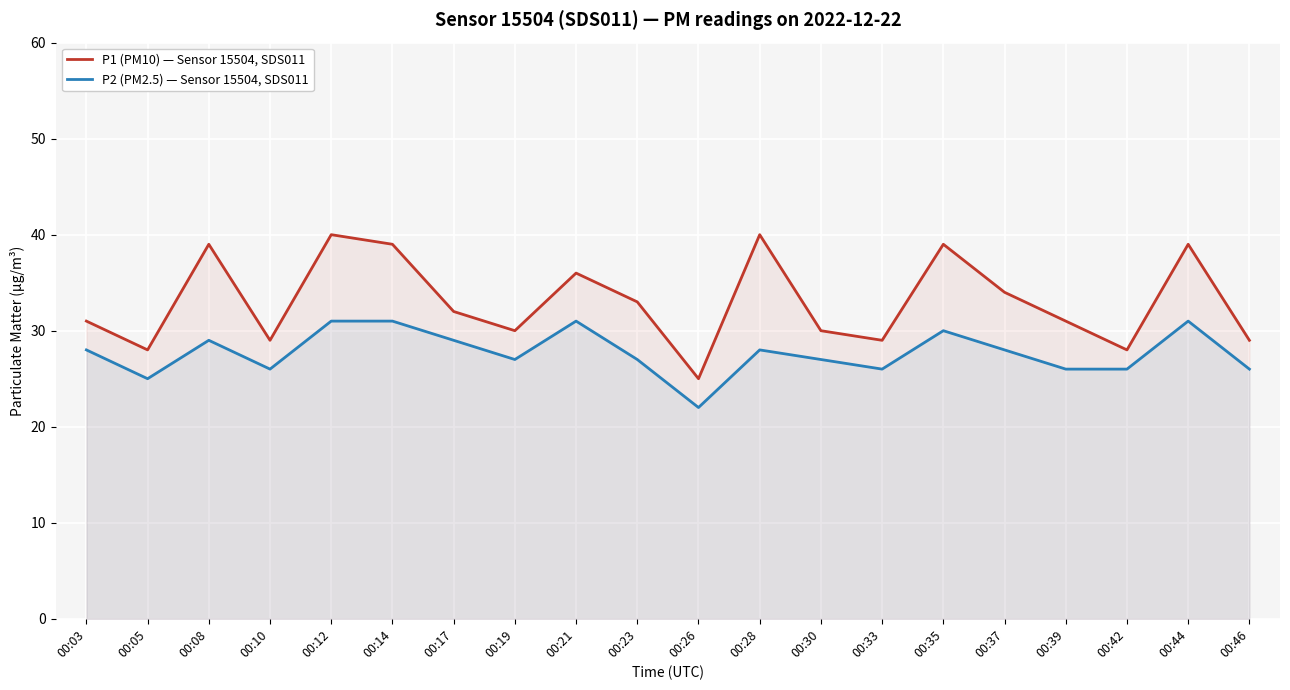

How many lines are shown in the chart?

2